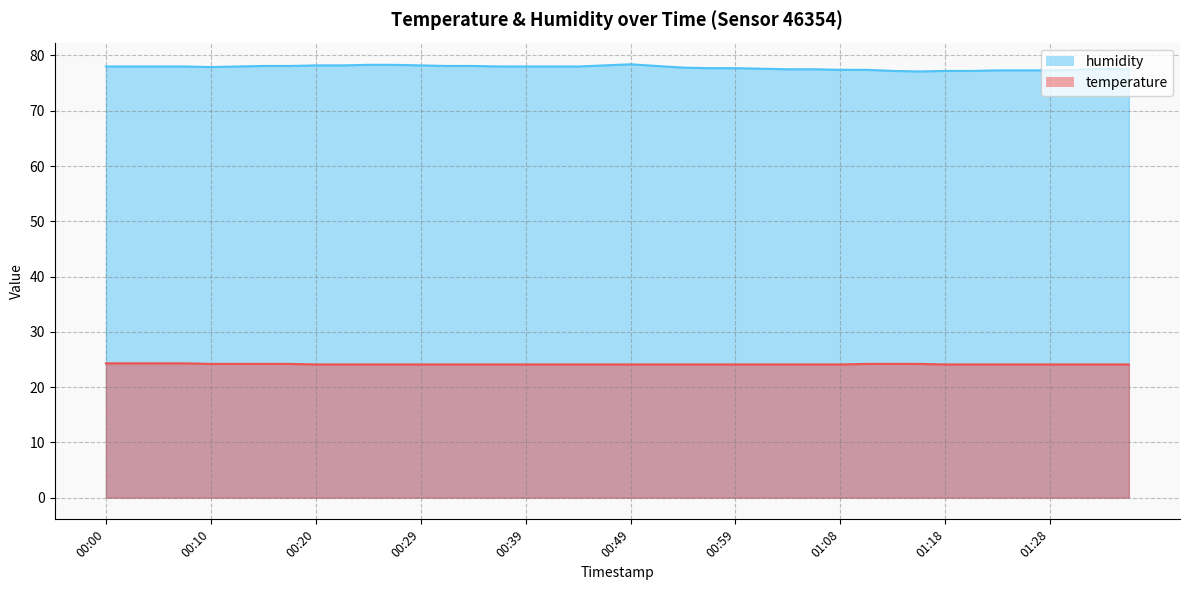

How many lines are shown in the chart?

2